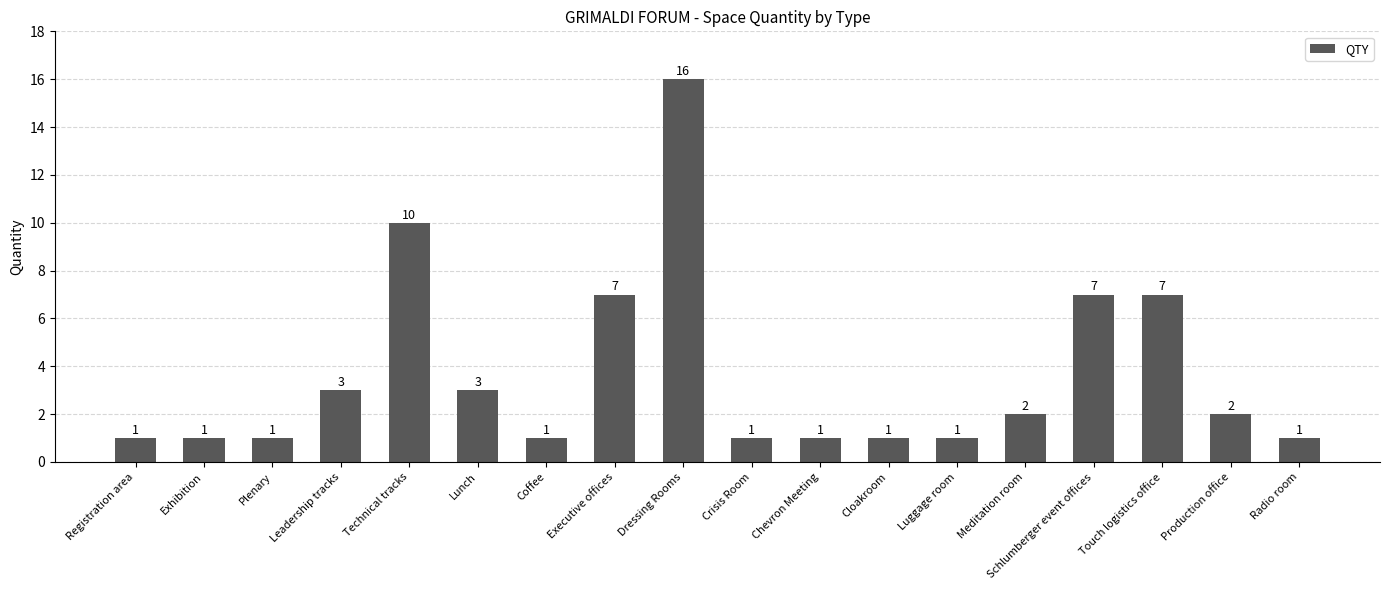

The value at Registration area is 1. True or false?

True